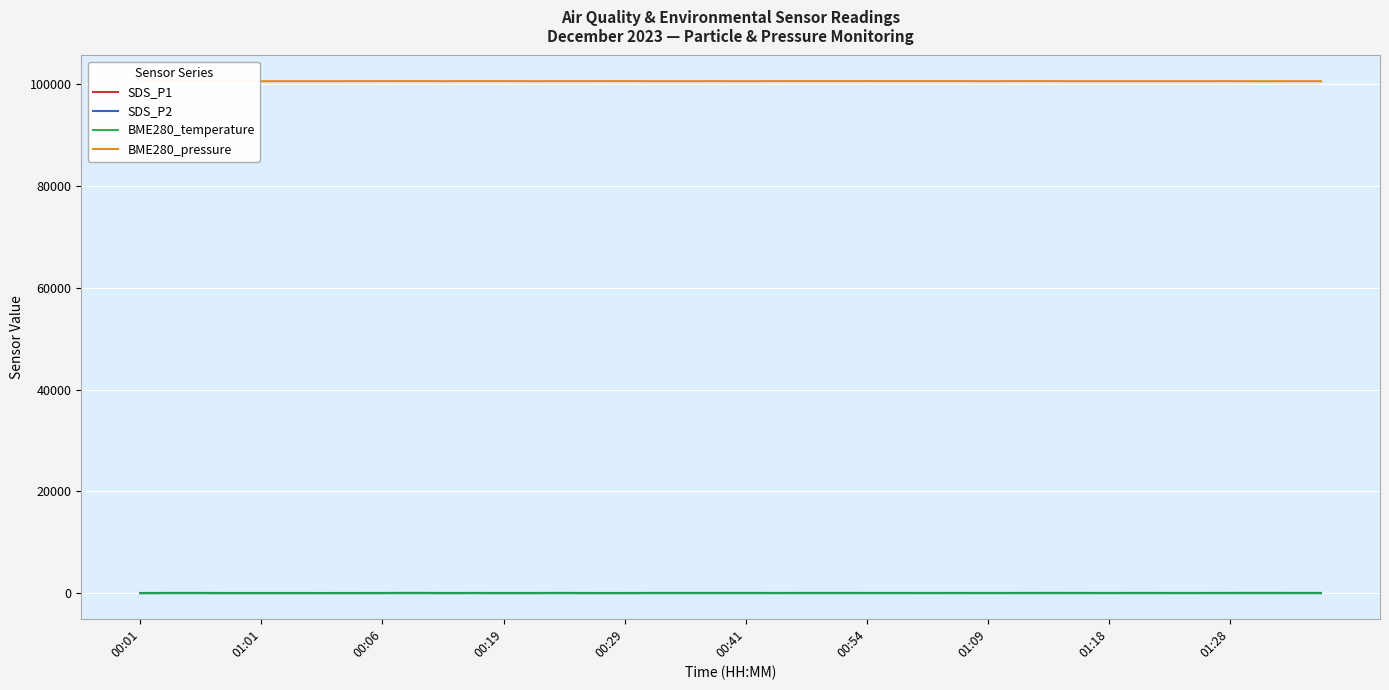

Does the chart display data point markers on the line(s)?

No